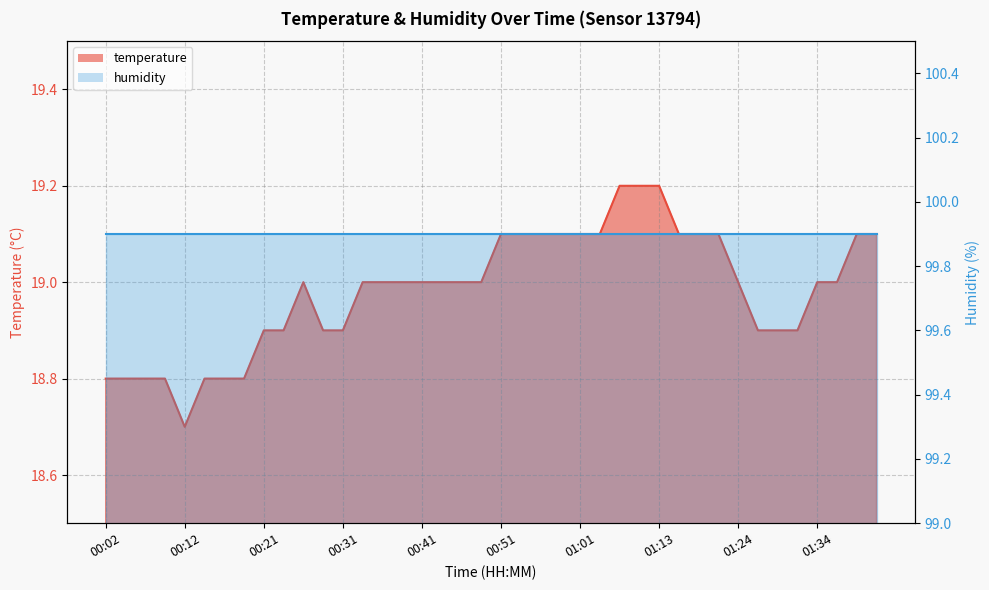

What is the average value?

19.0